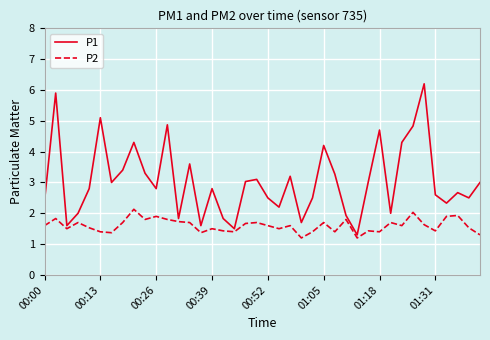

Reading right to left, list all the values displayed in this chart.

P1: 3.0	2.5	2.7	2.3	2.6	6.2	4.8	4.3	2.0	4.7	3.0	1.3	1.9	3.3	4.2	2.5	1.7	3.2	2.2	2.5	3.1	3.0	1.5	1.8	2.8	1.6	3.6	1.8	4.9	2.8	3.3	4.3	3.4	3.0	5.1	2.8	2.0	1.6	5.9	2.4
P2: 1.3	1.5	1.9	1.9	1.4	1.6	2.0	1.6	1.7	1.4	1.4	1.2	1.8	1.4	1.7	1.4	1.2	1.6	1.5	1.6	1.7	1.7	1.4	1.4	1.5	1.4	1.7	1.7	1.8	1.9	1.8	2.1	1.7	1.4	1.4	1.5	1.7	1.5	1.8	1.6